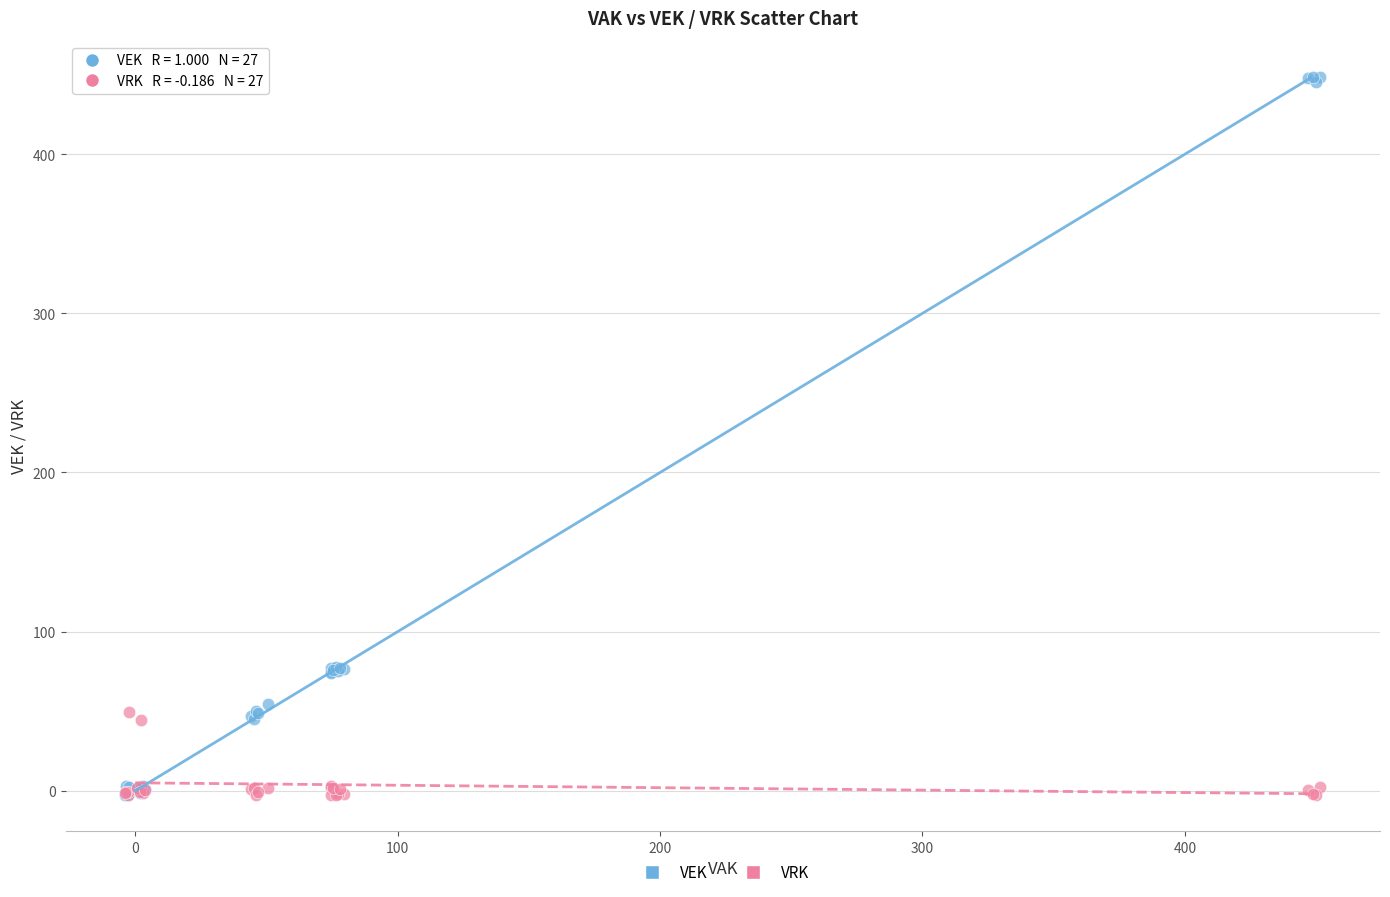

What are all the series names shown in the legend?

VEK, VRK